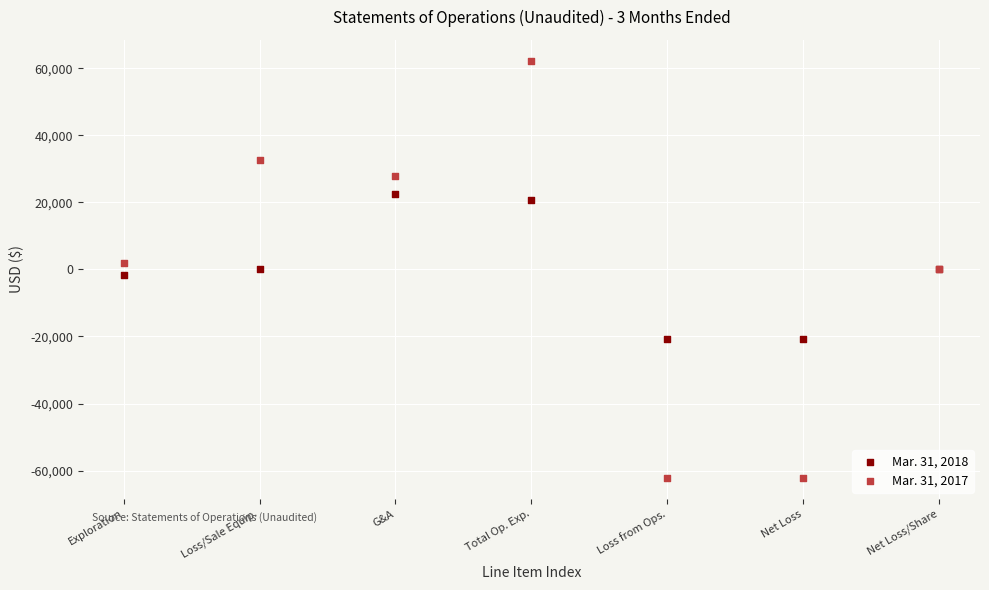

Which series has the largest Y range (max minus min)?

Mar. 31, 2017